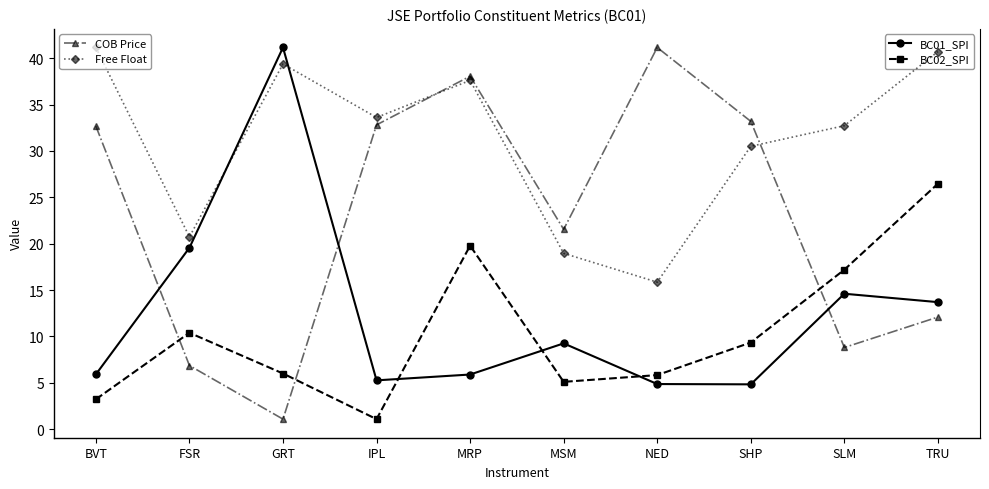

The value of COB Price at IPL is 34.7. True or false?

False